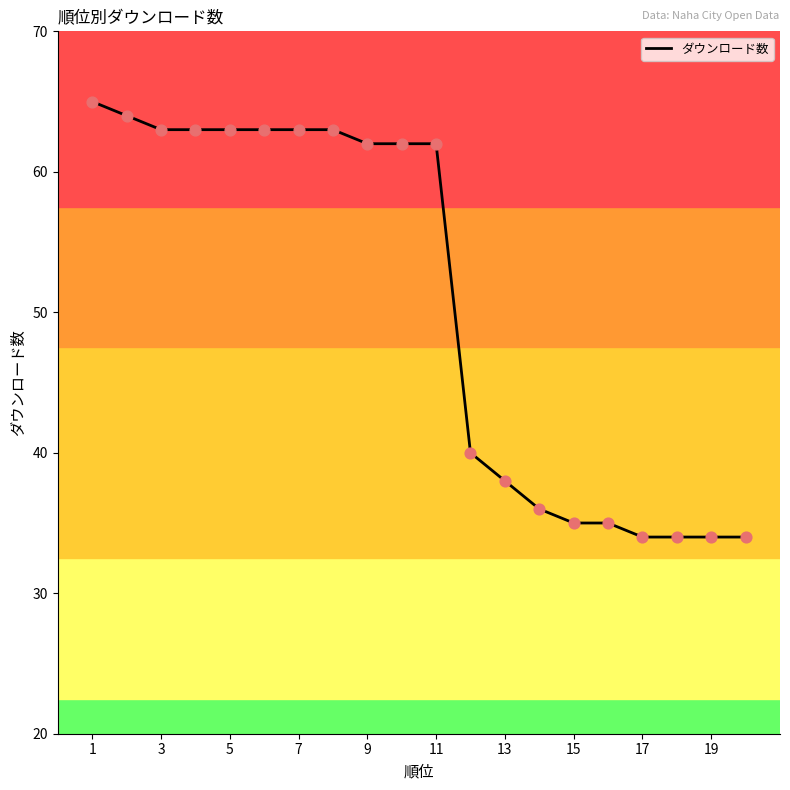

What is the difference between the maximum and minimum values?

31